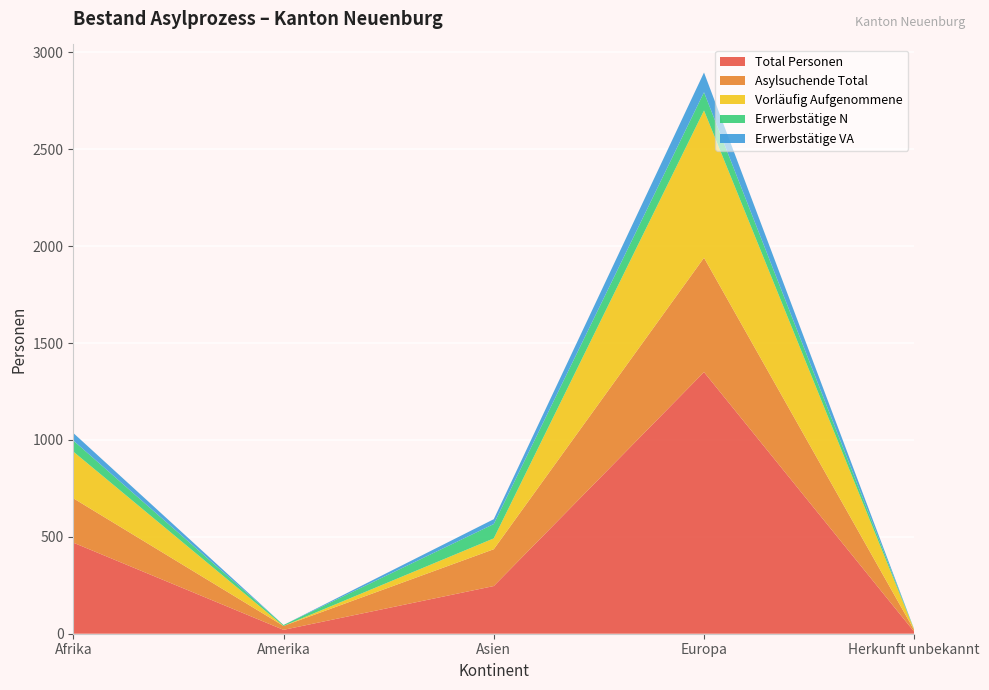

Reading left to right, list all the values displayed in this chart.

Total Personen: Afrika=470	Amerika=20	Asien=246	Europa=1350	Herkunft unbekannt=10
Asylsuchende Total: Afrika=229	Amerika=20	Asien=190	Europa=590	Herkunft unbekannt=8
Vorläufig Aufgenommene: Afrika=241	Amerika=0	Asien=56	Europa=760	Herkunft unbekannt=2
Erwerbstätige N: Afrika=57	Amerika=5	Asien=74	Europa=94	Herkunft unbekannt=2
Erwerbstätige VA: Afrika=39	Amerika=0	Asien=25	Europa=102	Herkunft unbekannt=0